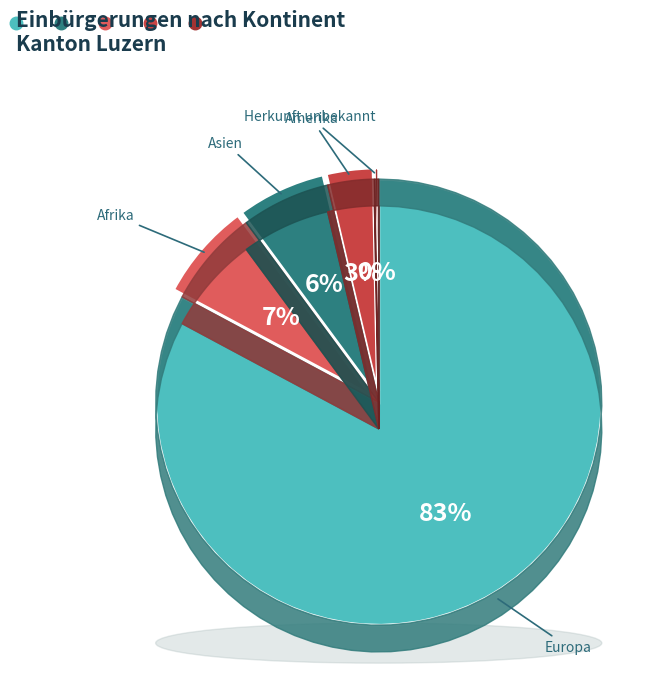

What is the majority slice?

Europa